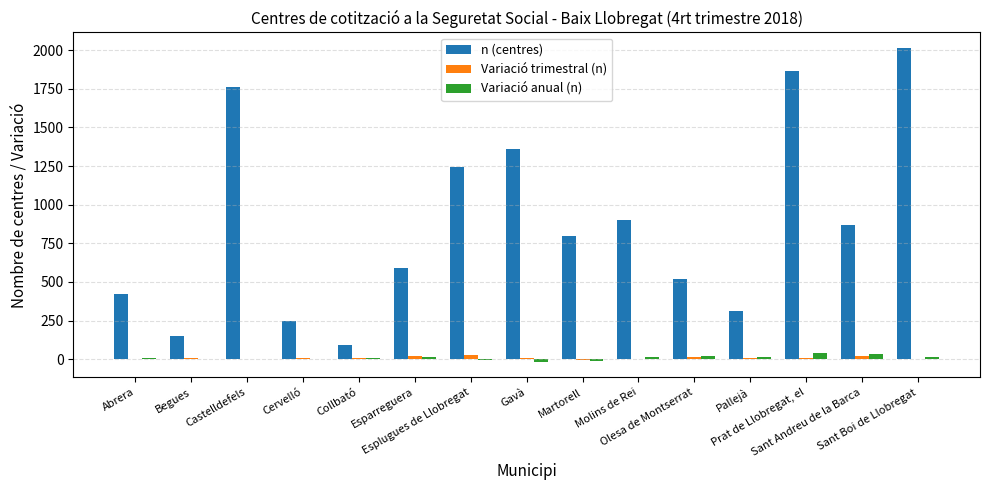

Count the number of data series in this chart.

3